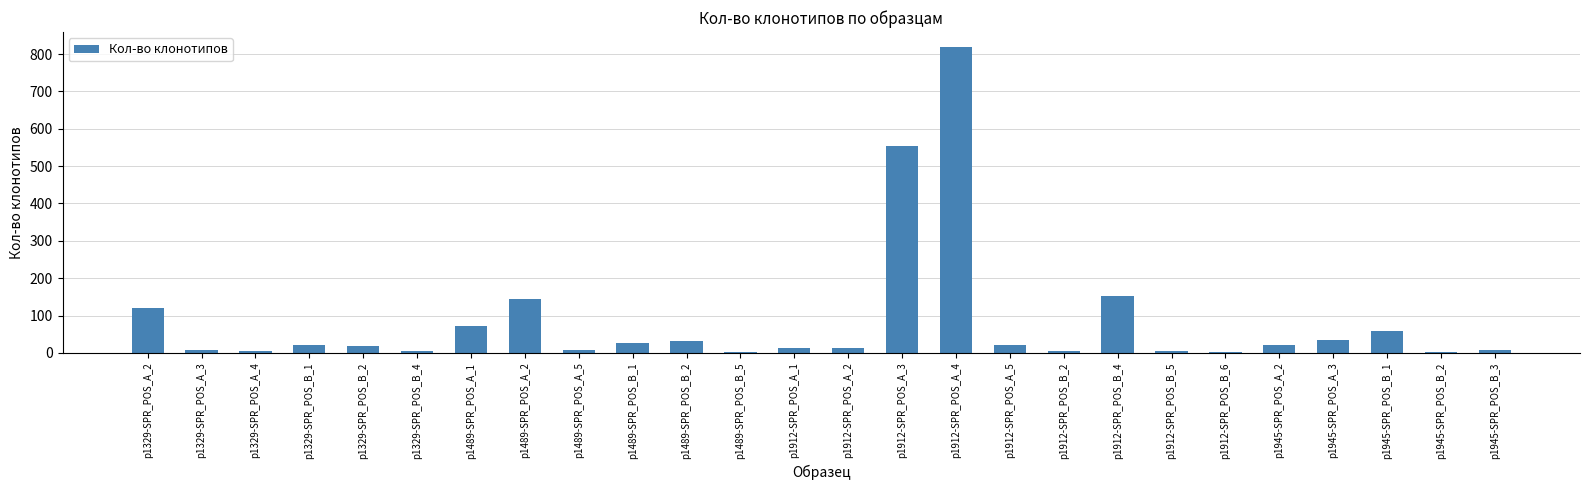

The chart shows a value of 14 at p1912-SPR_POS_A_1. True or false?

True